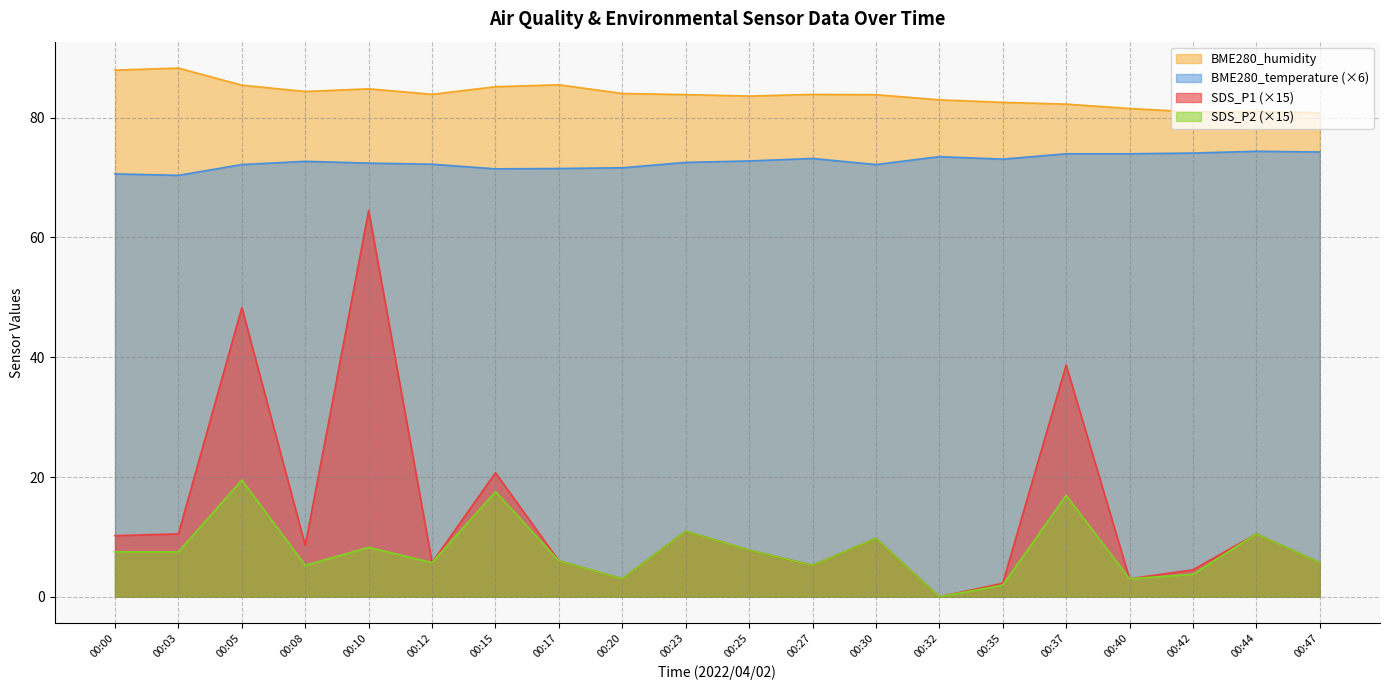

What is the value of the BME280_humidity point at the 15th from the left?

82.6